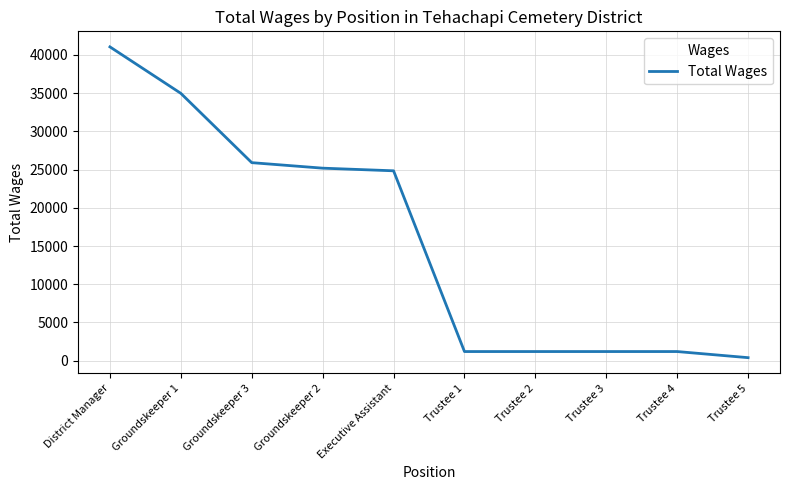

What is the change in value from Executive Assistant to Trustee 4?

-23633